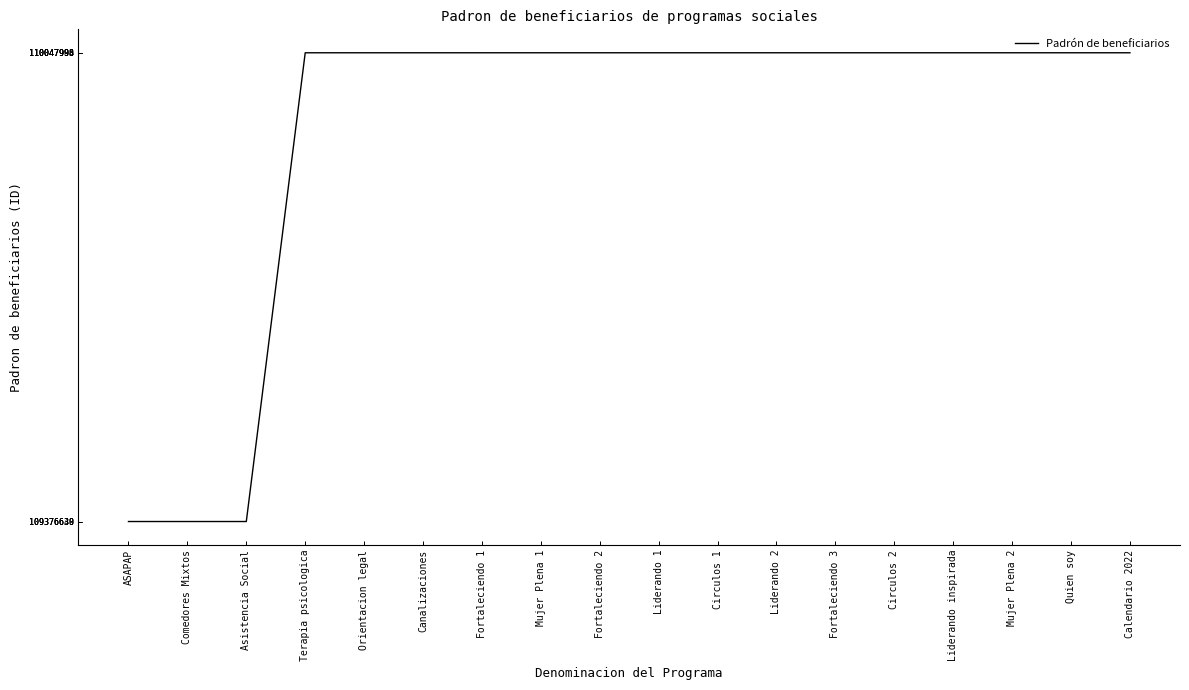

What is the minimum value shown in the chart?

109376638